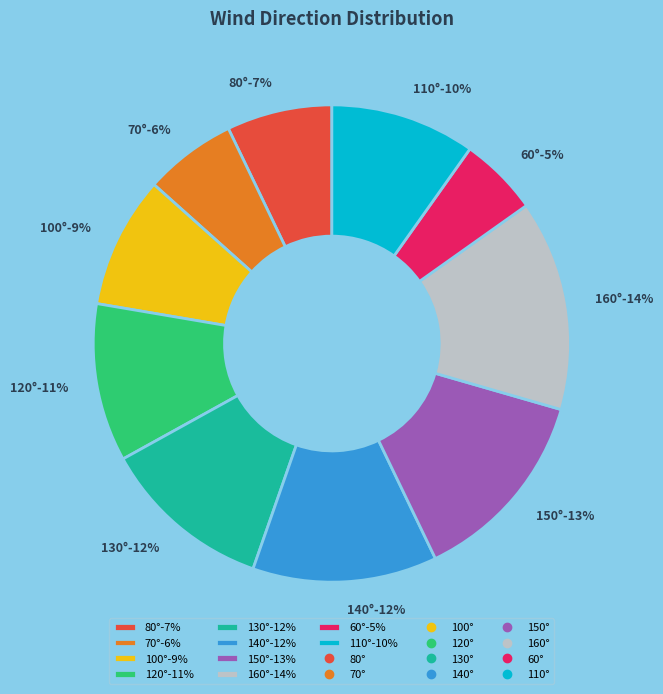

Between 160 and 70, which is larger?

160